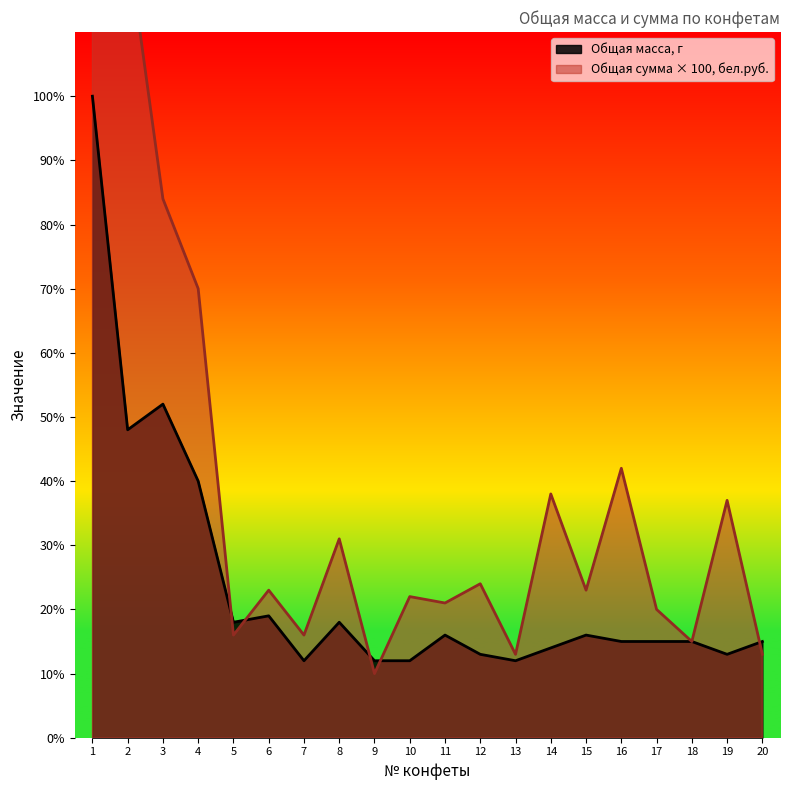

Where does the Общая масса, г series first go above 15?

1